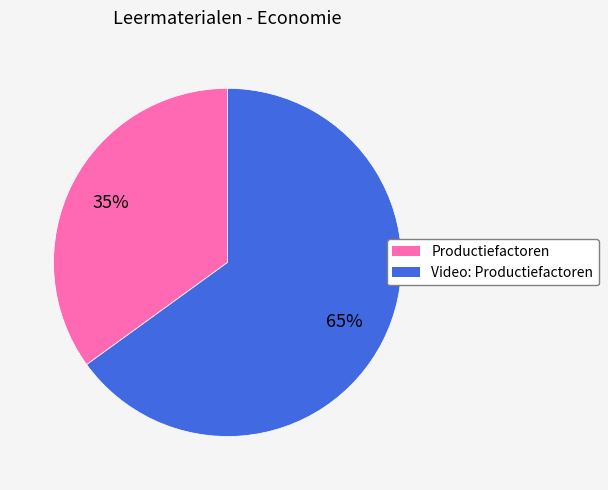

To the nearest percent, what percentage of the pie is Video: Productiefactoren?

65%